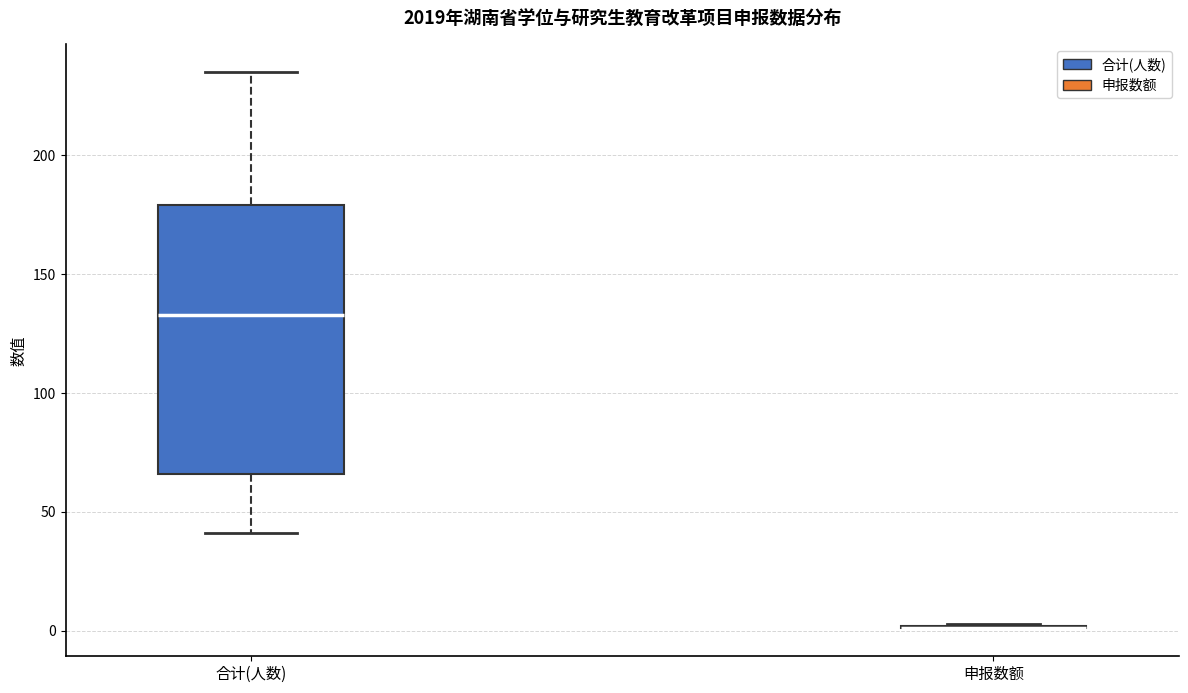

Comparing the boxes themselves (not the whiskers), which one is the tallest?

合计(人数)